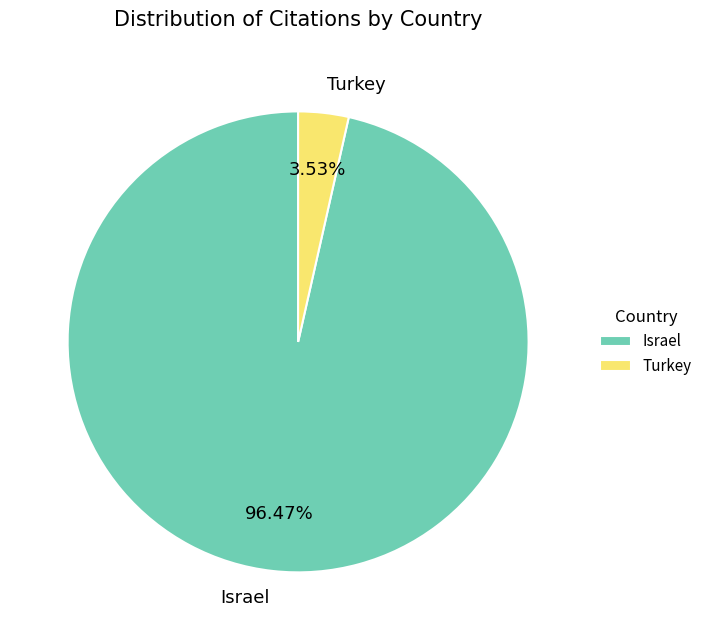

Which category has the smallest portion of the pie?

Turkey